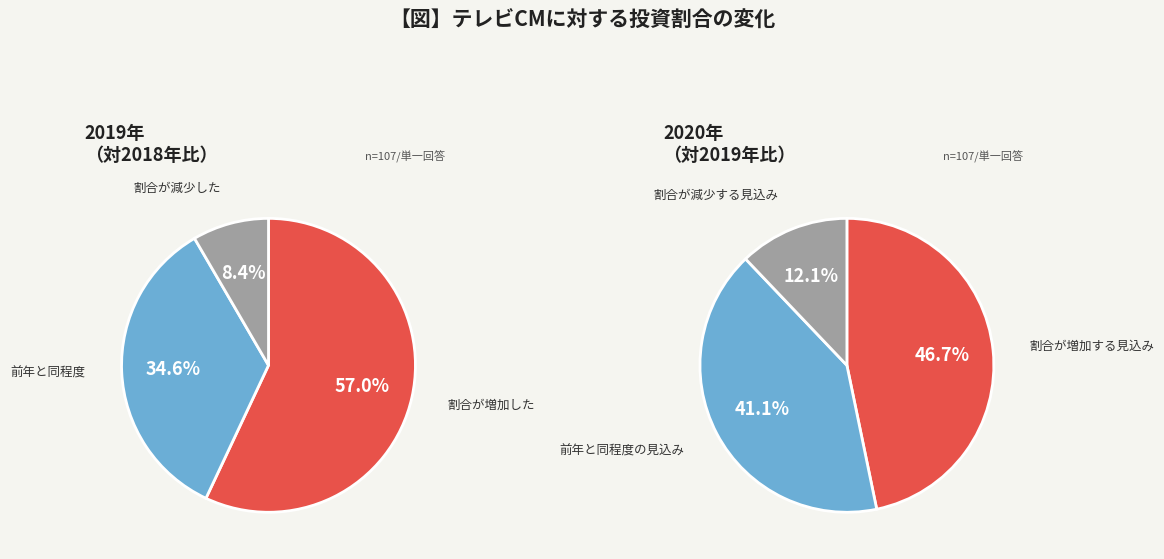

Count the number of slices in the pie.

3